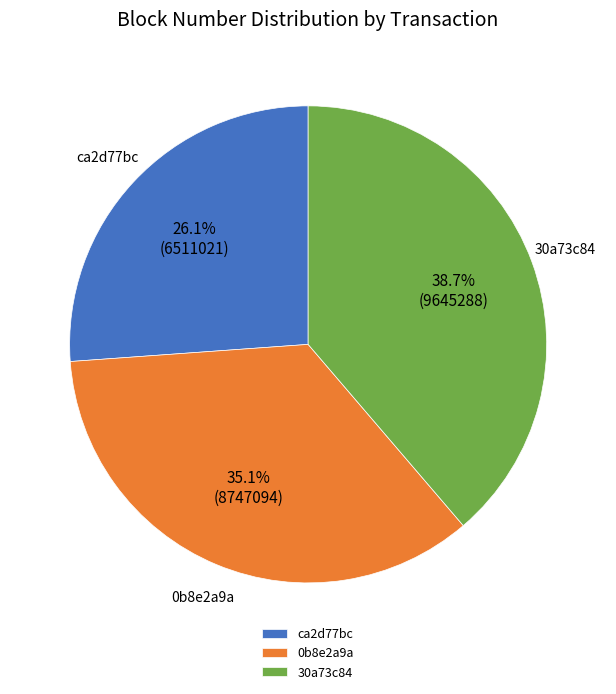

Is the sum of ca2d77bc and 0b8e2a9a greater than half?

Yes